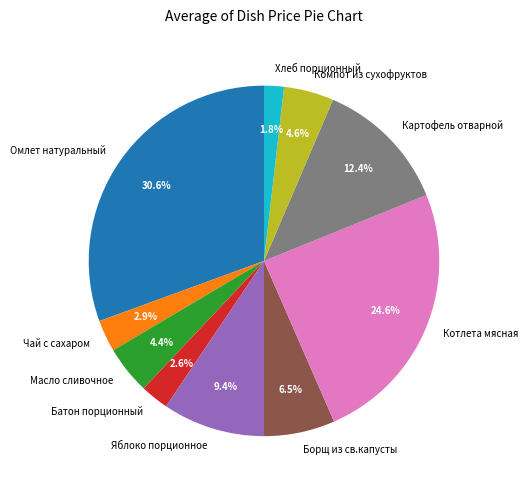

How many slices are in this pie chart?

10